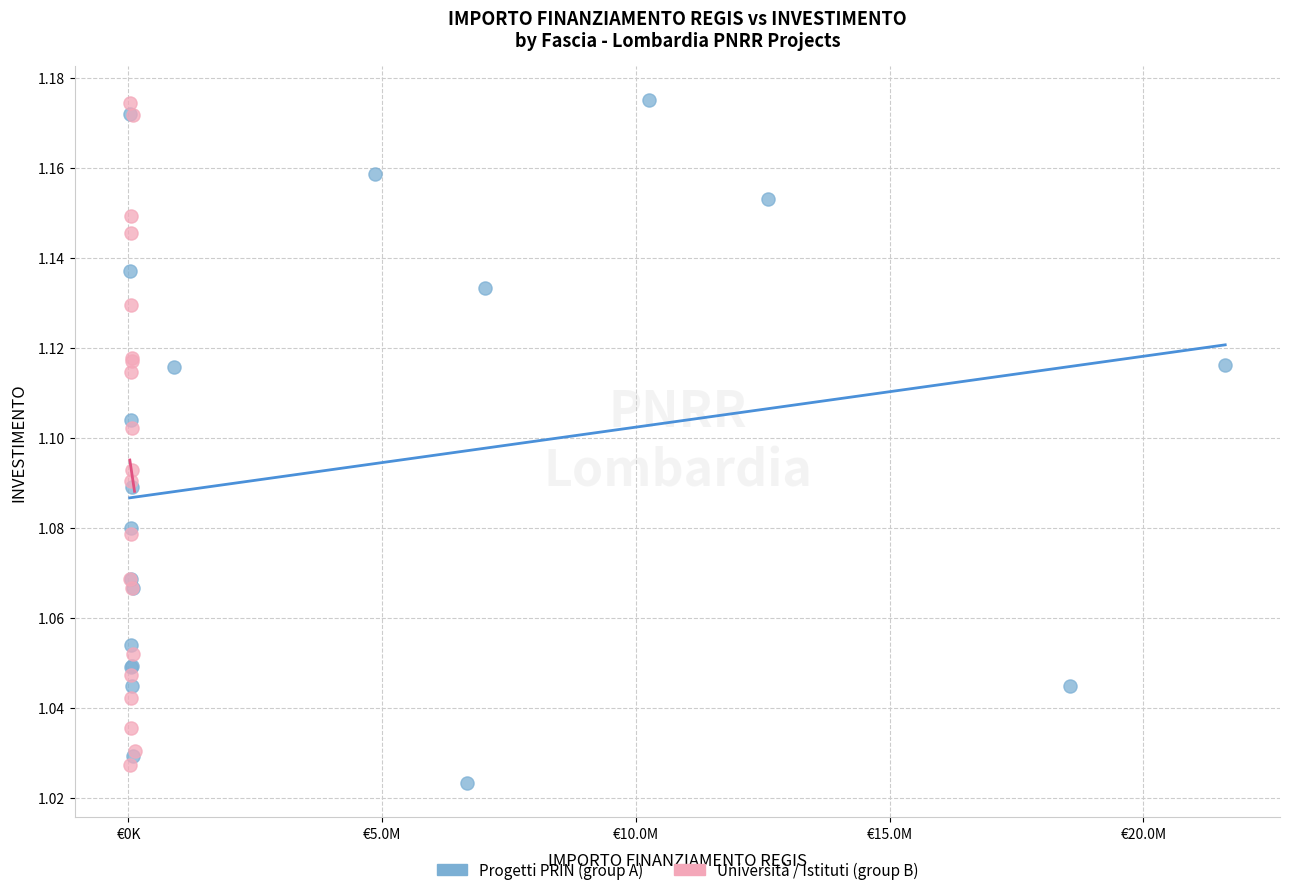

Which series reaches the minimum Y coordinate?

Progetti PRIN (group A)